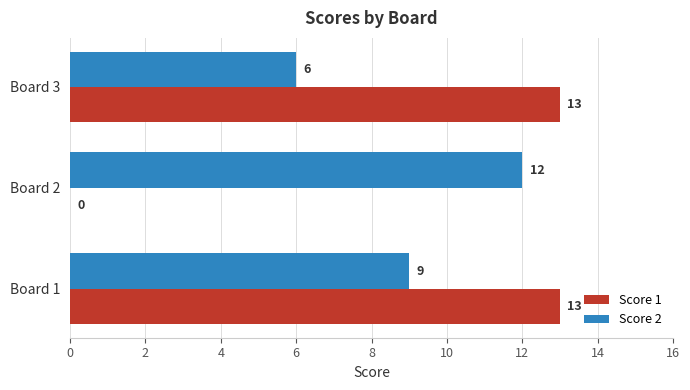

Is it true that Score 1 equals 5 at Board 2?

False